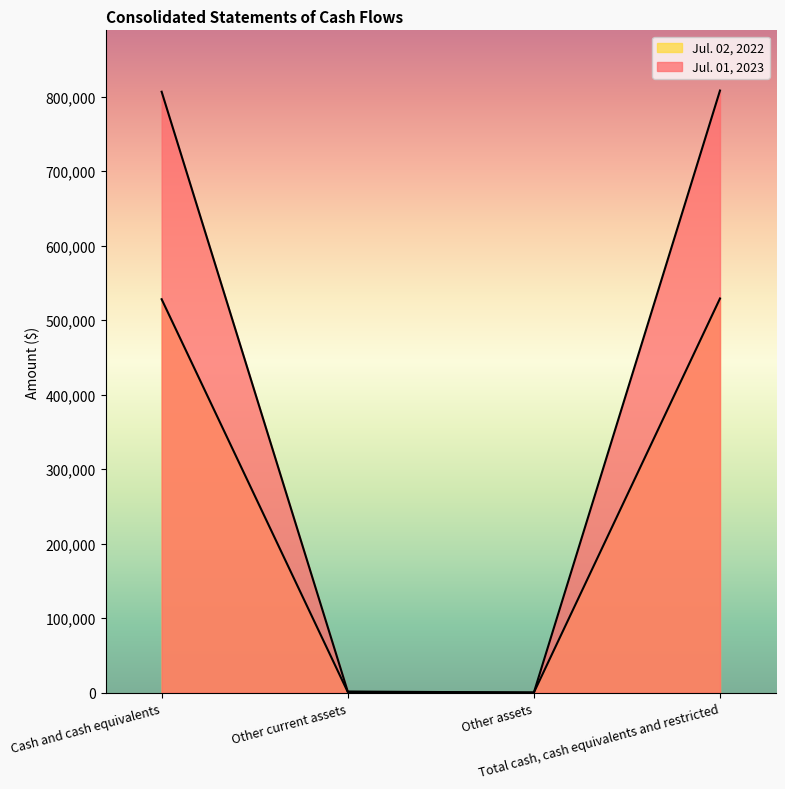

How many data points in Jul. 01, 2023 are less than 806529?

2